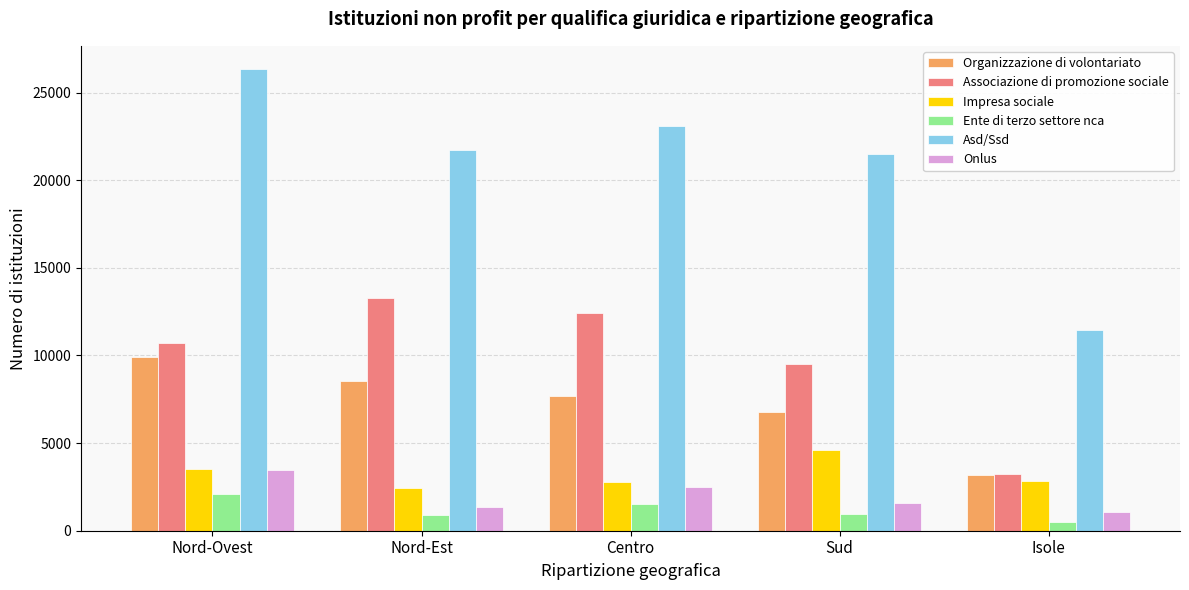

The value of Ente di terzo settore nca at Centro is 1532. True or false?

True